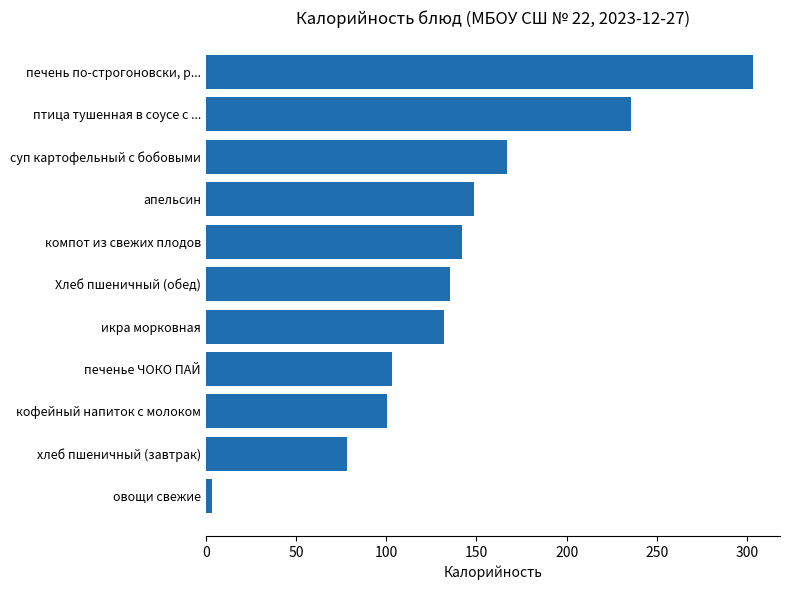

Which has a higher value, икра морковная or кофейный напиток с молоком?

икра морковная